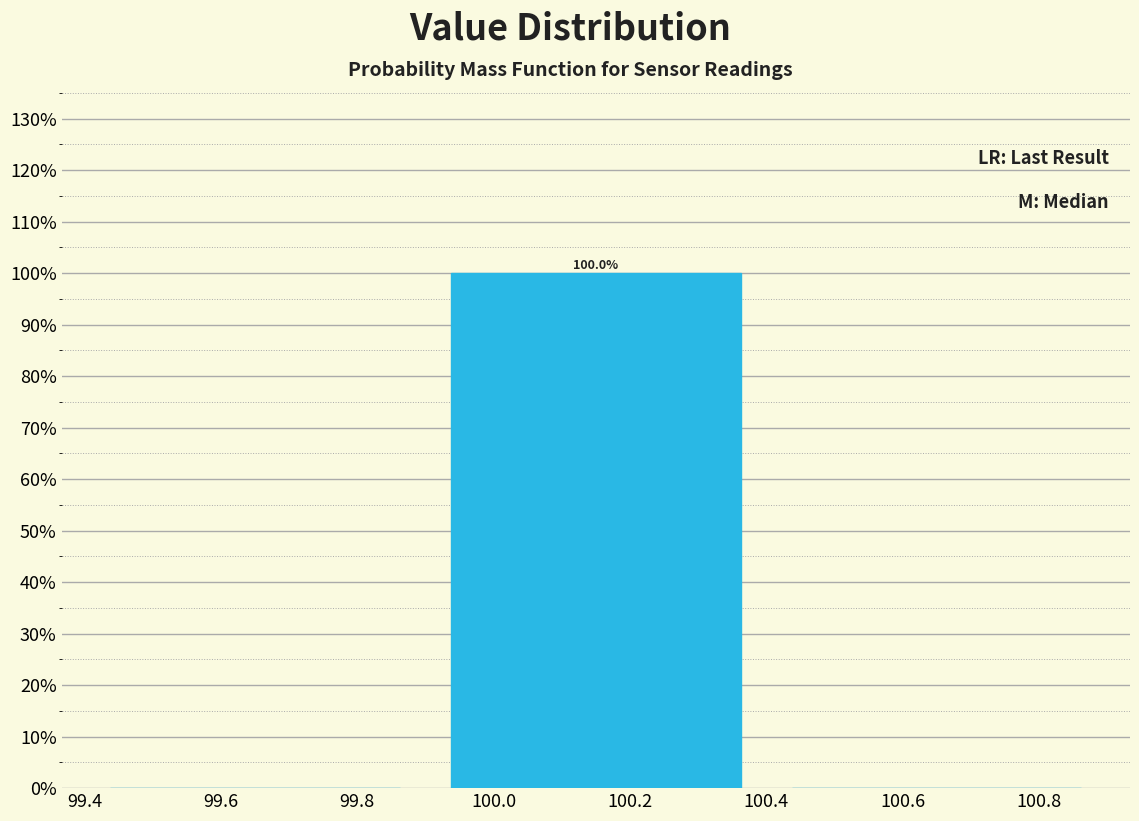

Which range on the x-axis has the tallest bar?

99.9 to 100.4